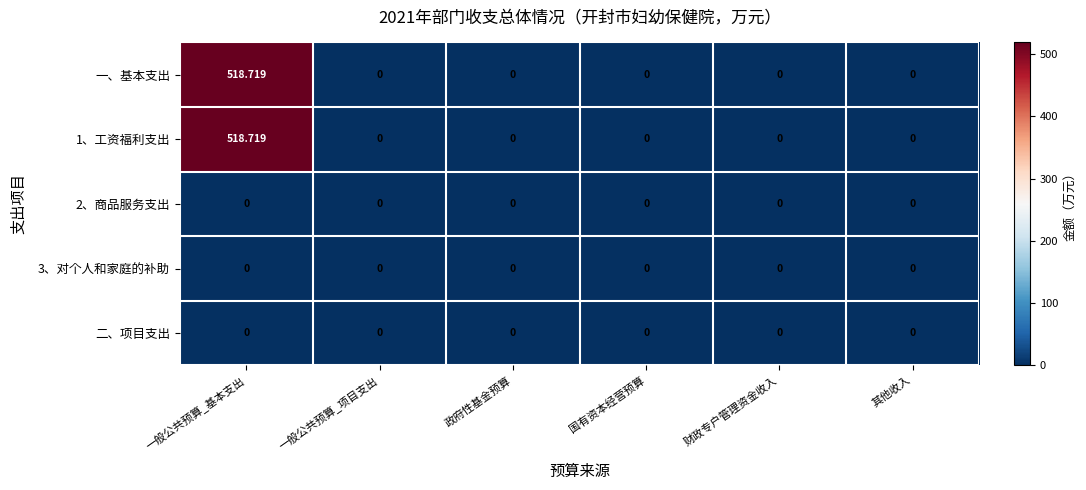

Which label corresponds to the largest value in the chart?

一般公共预算_基本支出